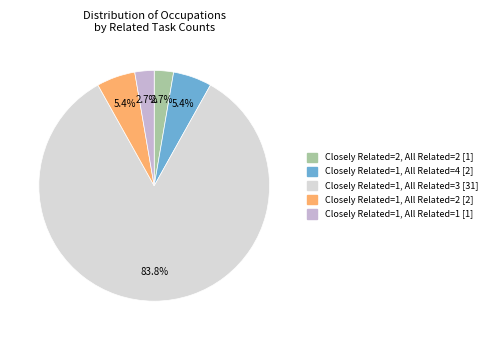

Does any single category account for the majority?

Yes